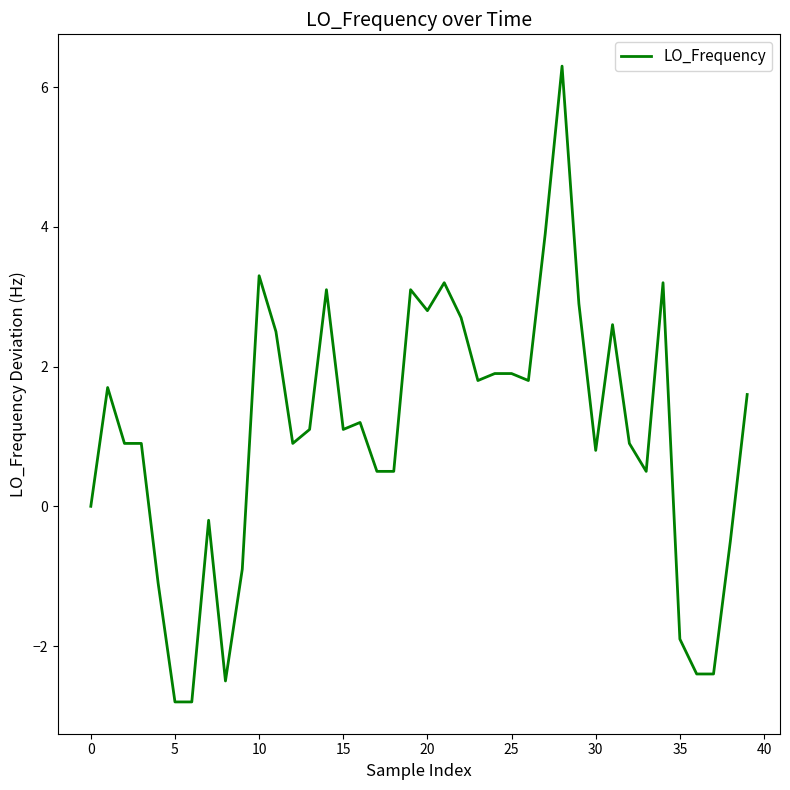

What is the smallest value displayed?

-2.8